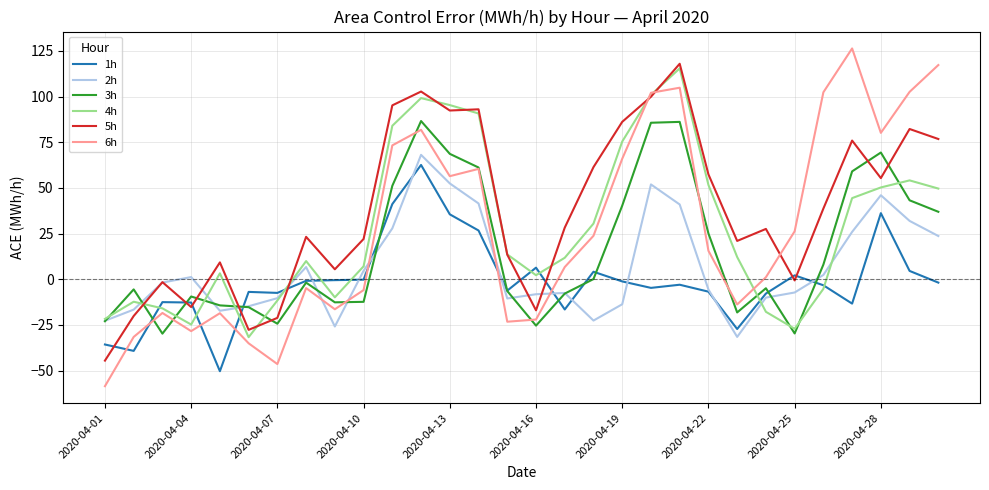

Which series has the widest spread of values?

6h